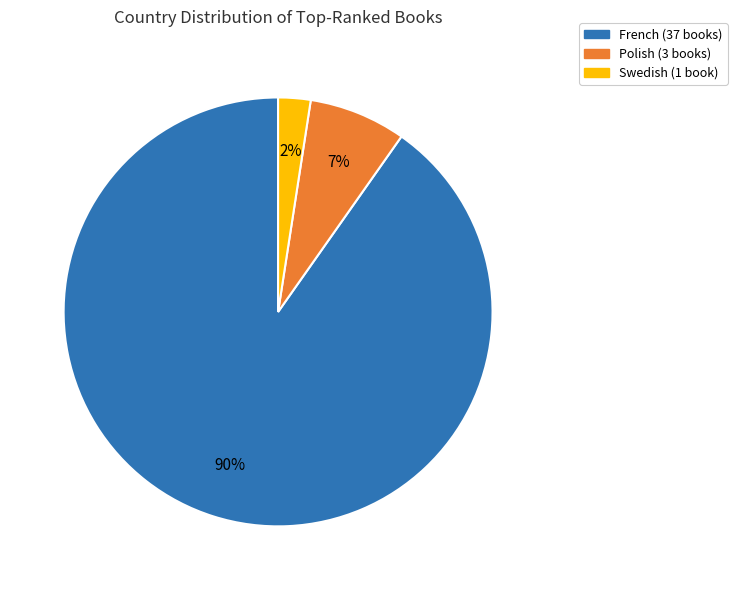

To the nearest percent, what is the average slice percentage?

33%